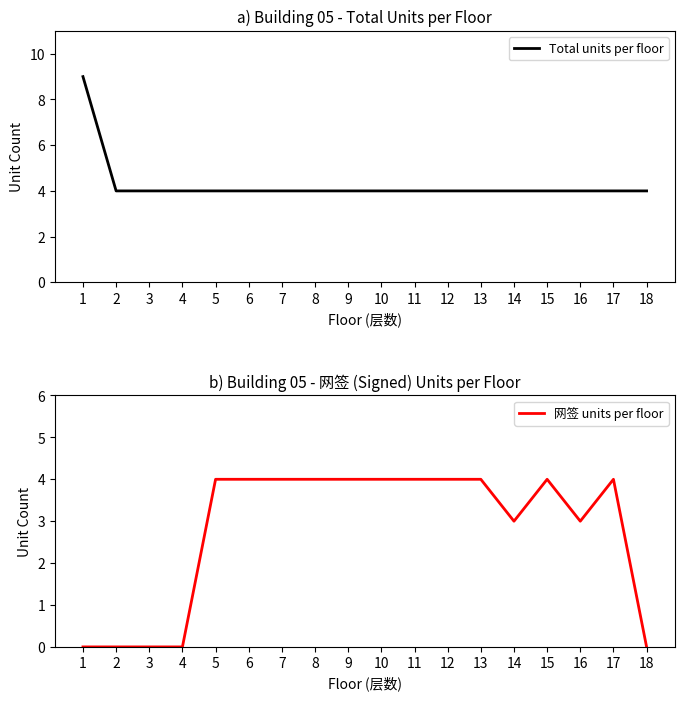

The Total units per floor series shows 6 at 2. True or false?

False